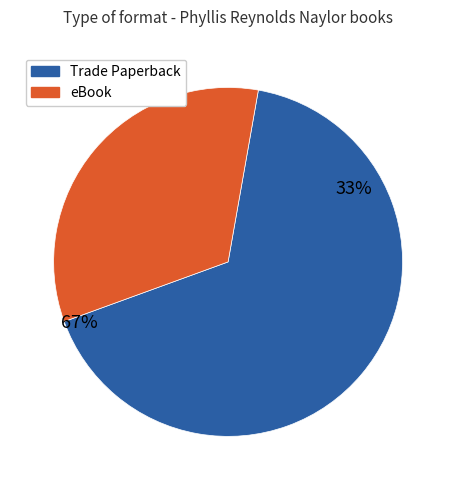

The Polo's Mother slice represents 43% of the pie. True or false?

False